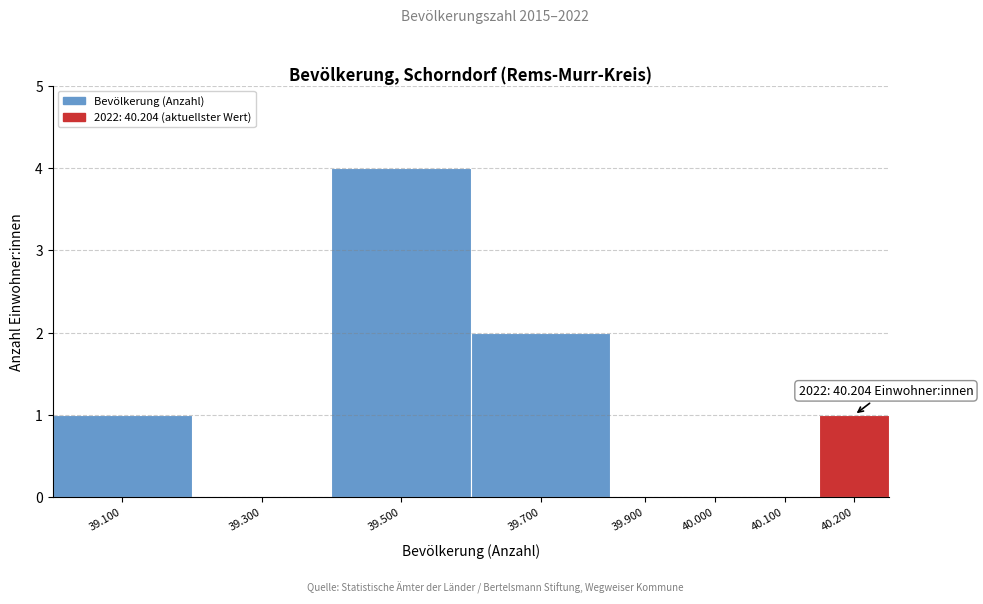

Reading right to left, list all the values displayed in this chart.

40.200=1	40.100=0	40.000=0	39.900=0	39.700=2	39.500=4	39.300=0	39.100=1